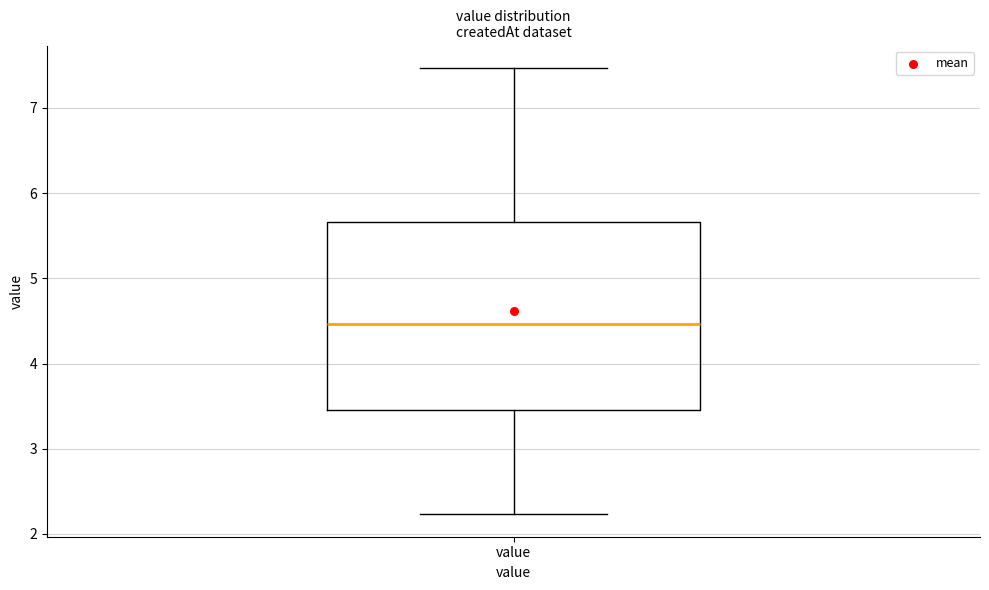

Read this box plot against the y-axis: the position of the median line, the range covered by the box, and the ends of both whiskers. The values are not printed on the chart, so give them approximately, as read against the axis.

median 4.5, box 3.5 to 5.7, whiskers 2.2 to 7.5